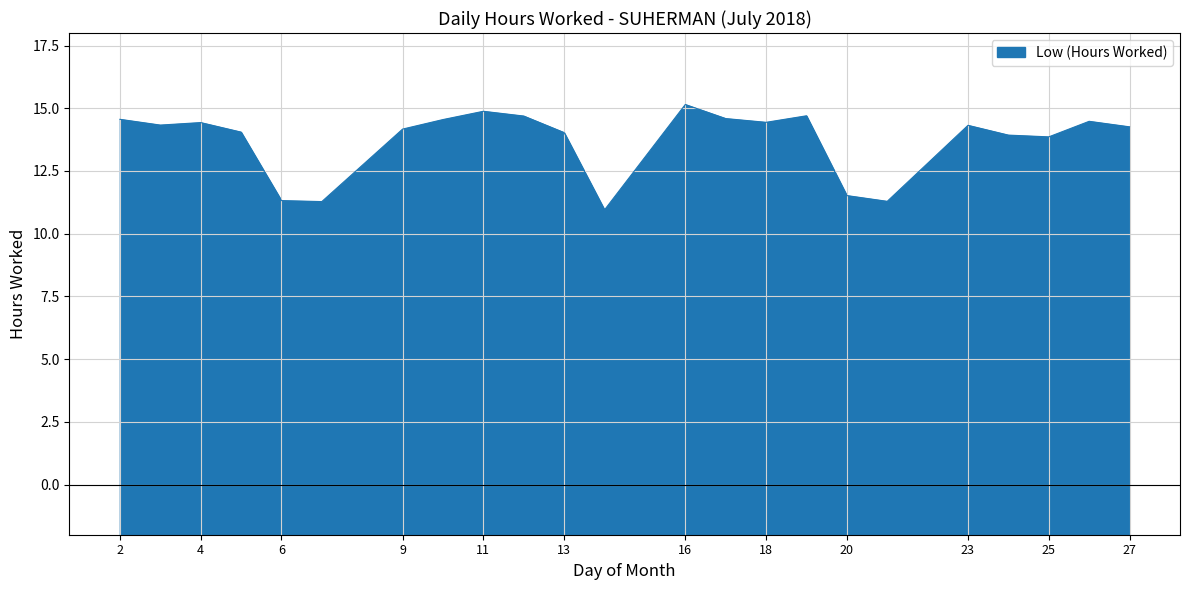

At which category does the data reach its first local valley?

3